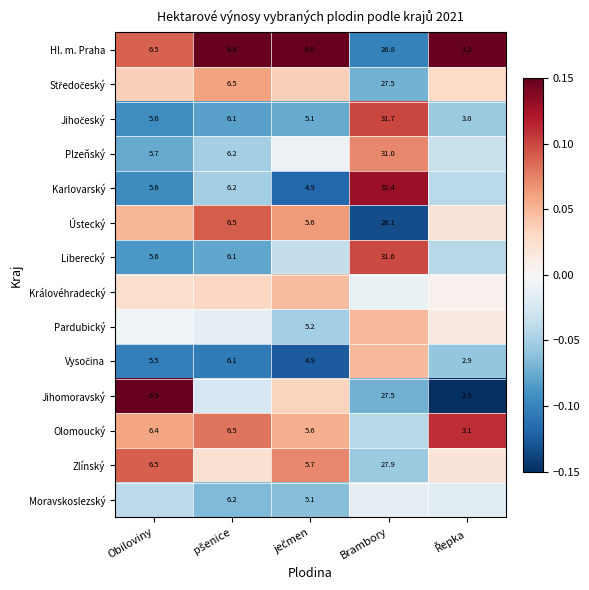

Is the value of Plzeňský at Obiloviny greater than the value of Liberecký at Brambory?

No